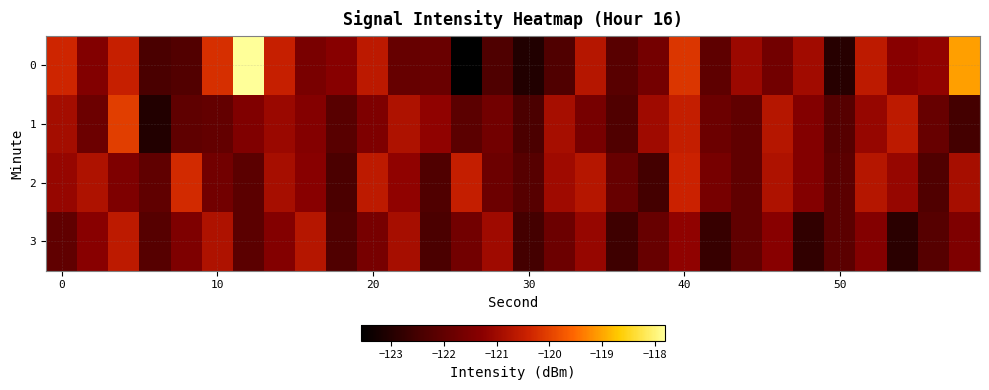

What is the smallest value displayed?

-123.6